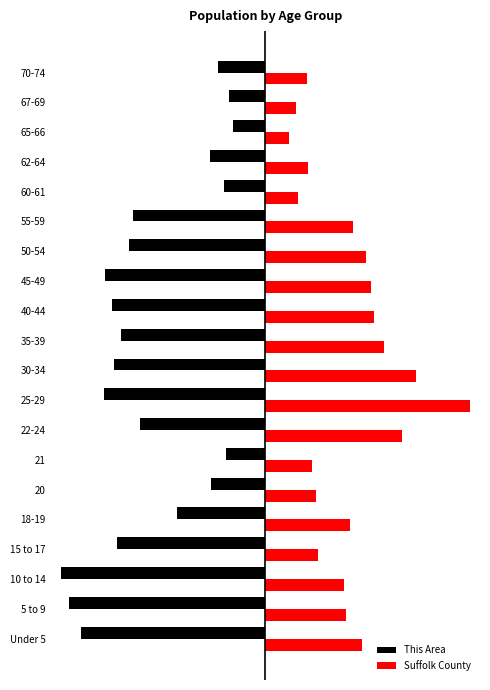

What are all the series names shown in the legend?

This Area, Suffolk County